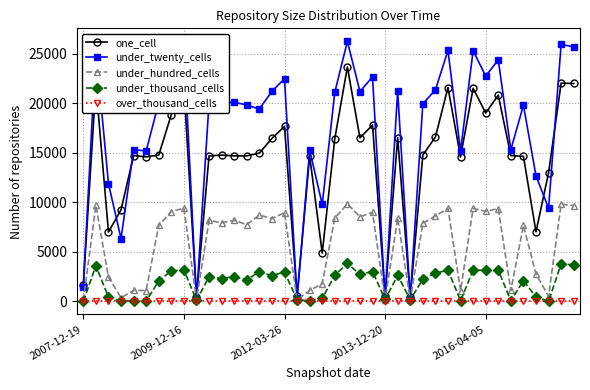

Rank the series by their maximum value, from highest to lowest.

under_twenty_cells, one_cell, under_hundred_cells, under_thousand_cells, over_thousand_cells